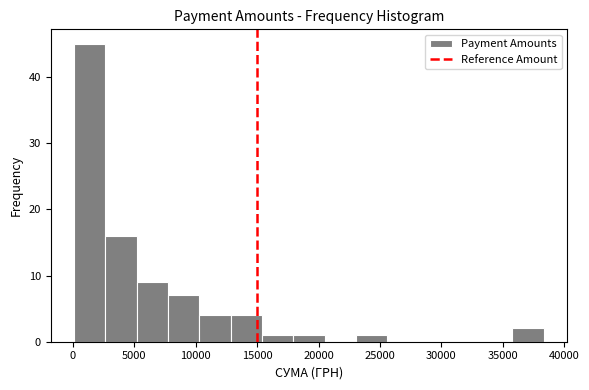

Reading left to right, list every bar in this chart as the range it spans on the x-axis followed by its height. Neither the bar edges nor the heights are printed on the chart, so give them approximately, as read against the axes.

0 to 2500: 45
2500 to 5000: 16
5000 to 8000: 9
8000 to 10500: 7
10500 to 13000: 4
13000 to 15500: 4
15500 to 18000: 1
18000 to 20500: 1
20500 to 23000: 0
23000 to 25500: 1
25500 to 28000: 0
28000 to 30500: 0
30500 to 33000: 0
33000 to 36000: 0
36000 to 38500: 2